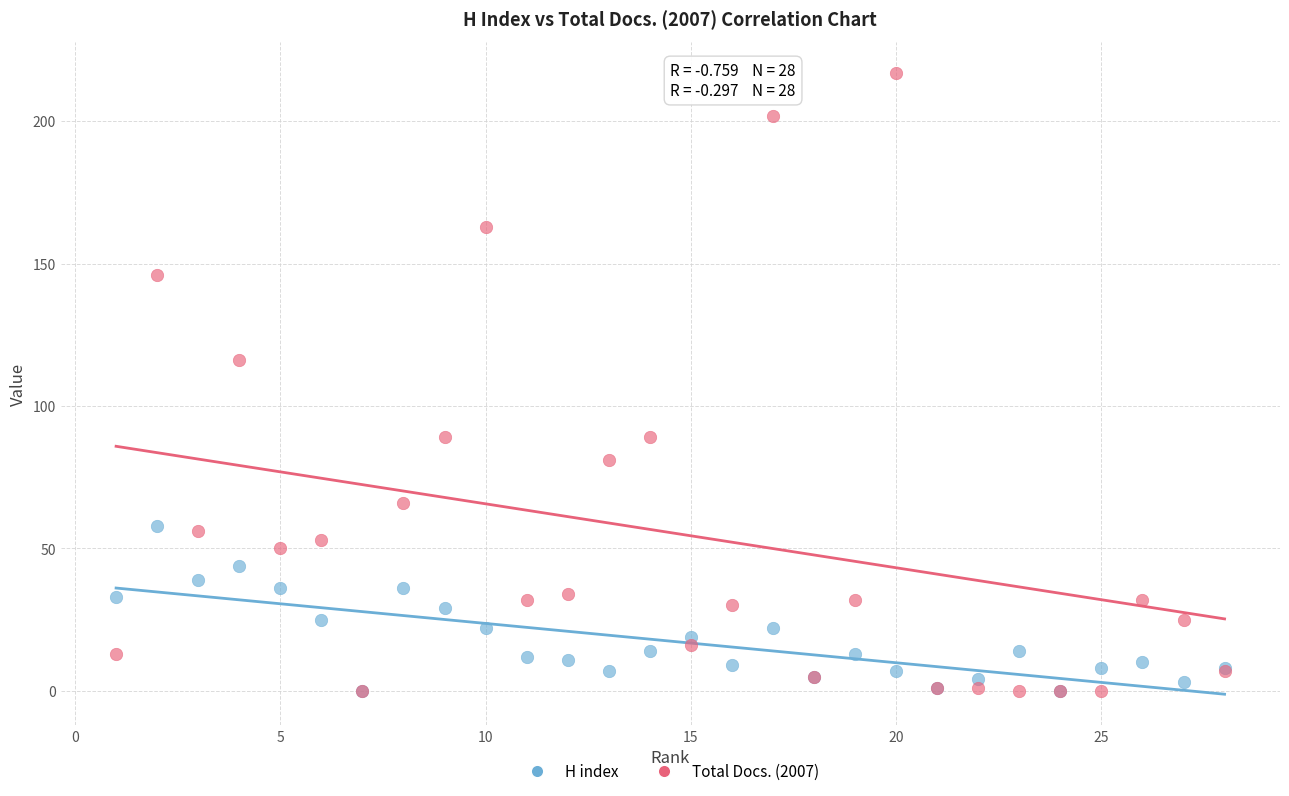

Across all series, what Y value is closest to 108?

116